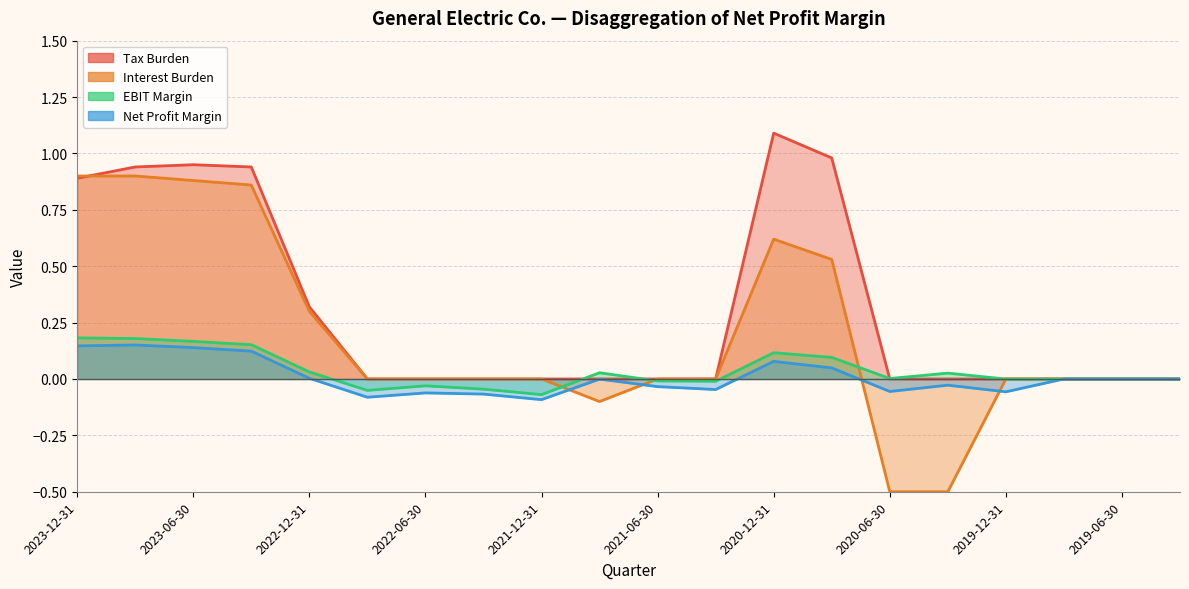

What is the sum of the Net Profit Margin values at 2023-12-31 and 2022-09-30?

0.1